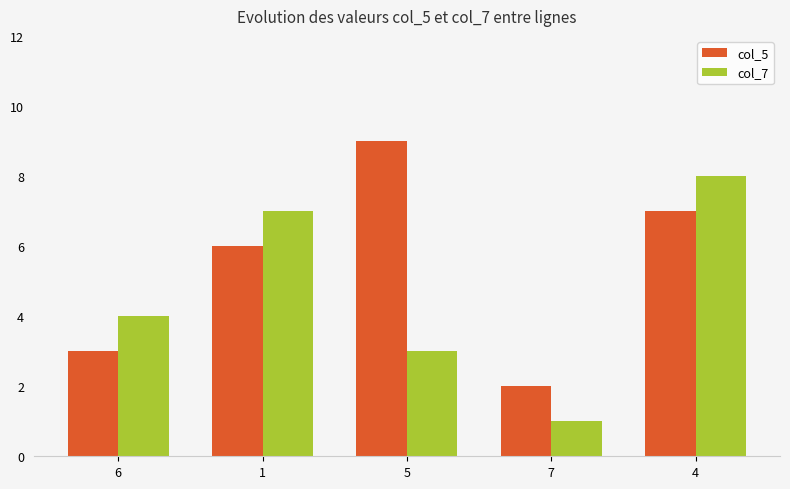

What is the sum of all col_7 values?

23